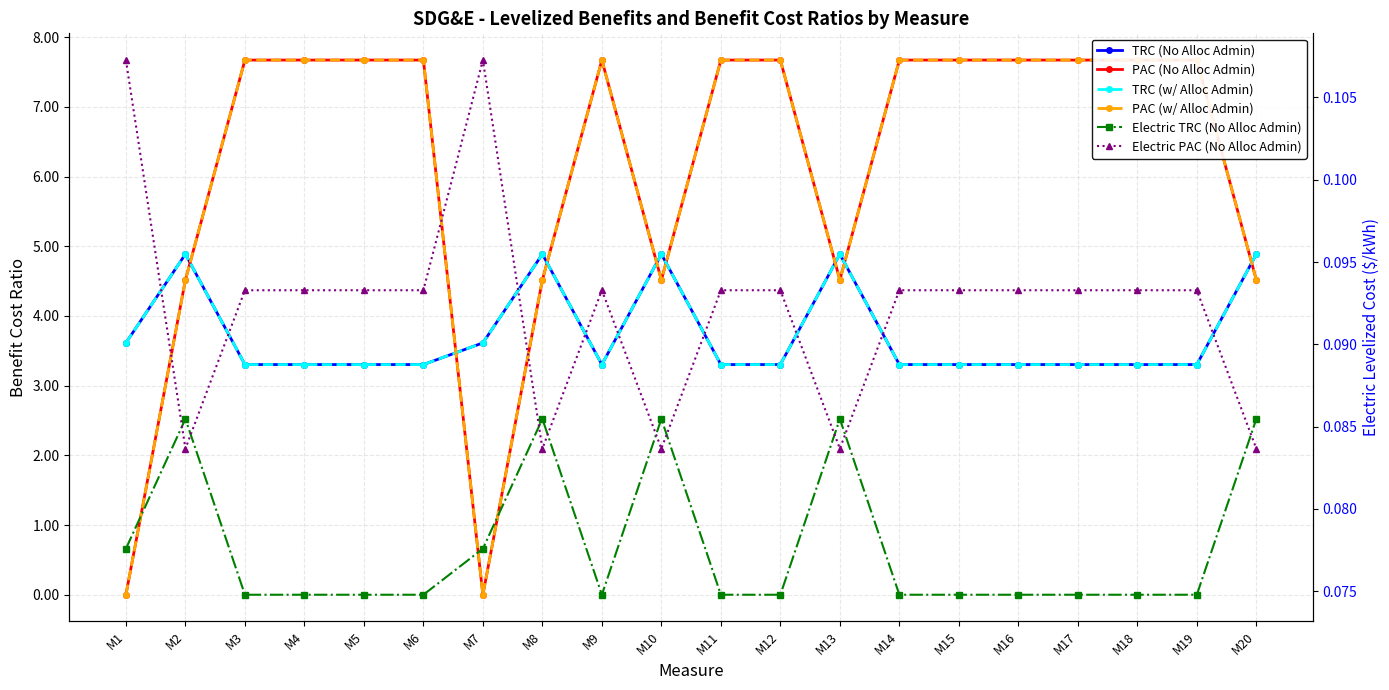

True or false: TRC (No Alloc Admin) and PAC (No Alloc Admin) intersect in this chart.

True